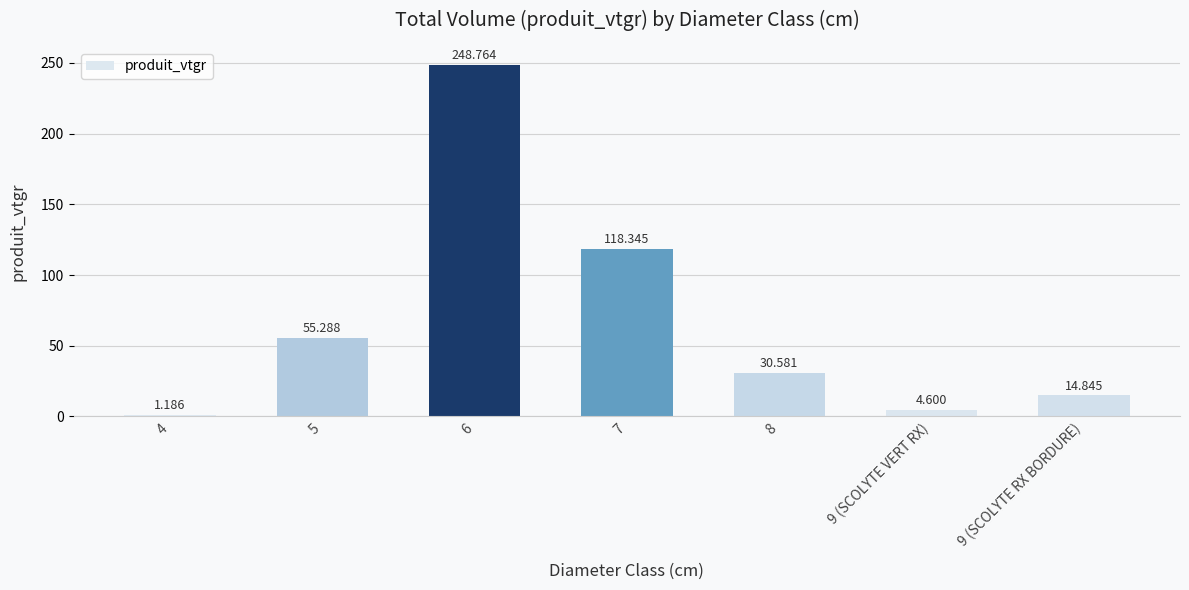

Count the number of data series in this chart.

1